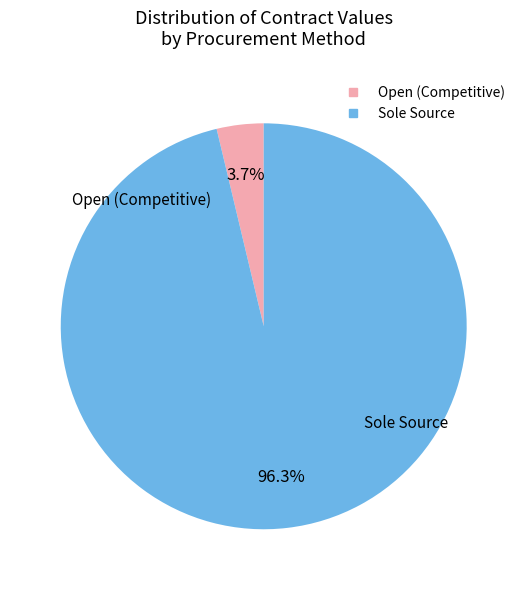

Is there a majority slice in this chart?

Yes